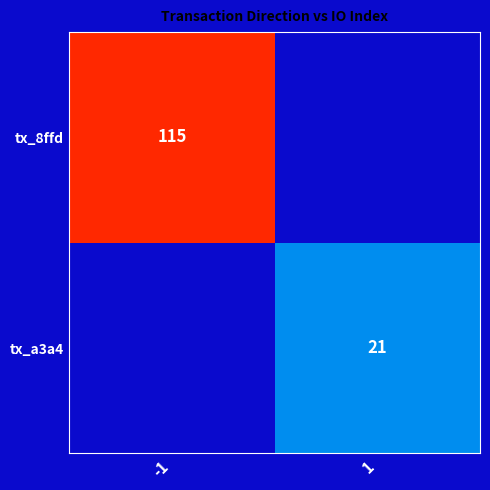

How many series are shown in this chart?

2